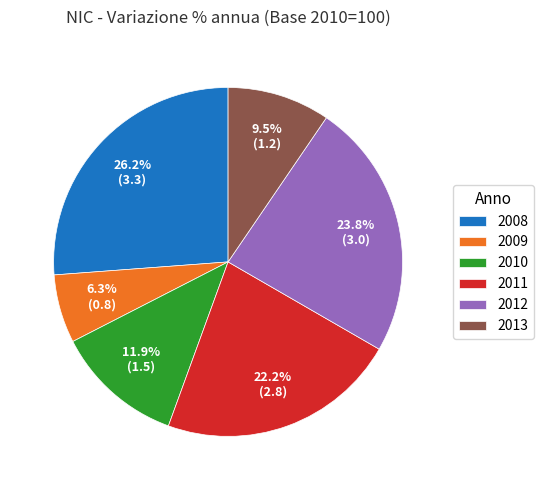

The 2008 slice represents 13% of the pie. True or false?

False